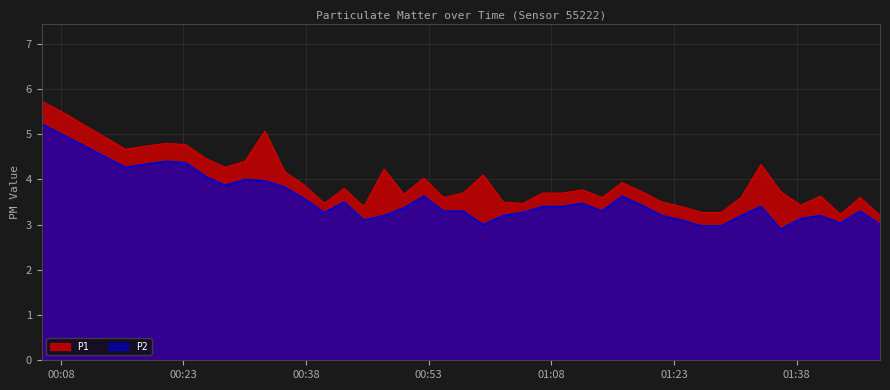

List the series in order of their peak value, highest first.

P1, P2